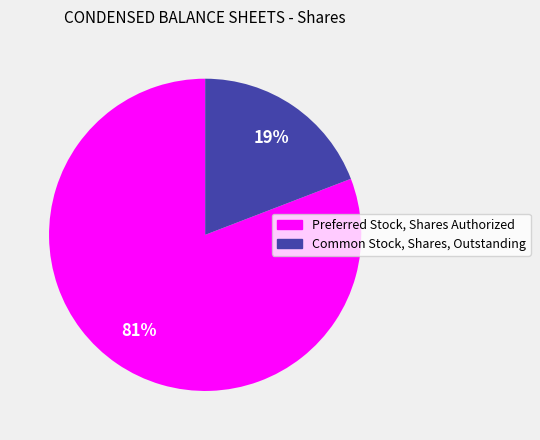

Rank the categories by value from highest to lowest.

Preferred Stock, Shares Authorized, Common Stock, Shares, Outstanding